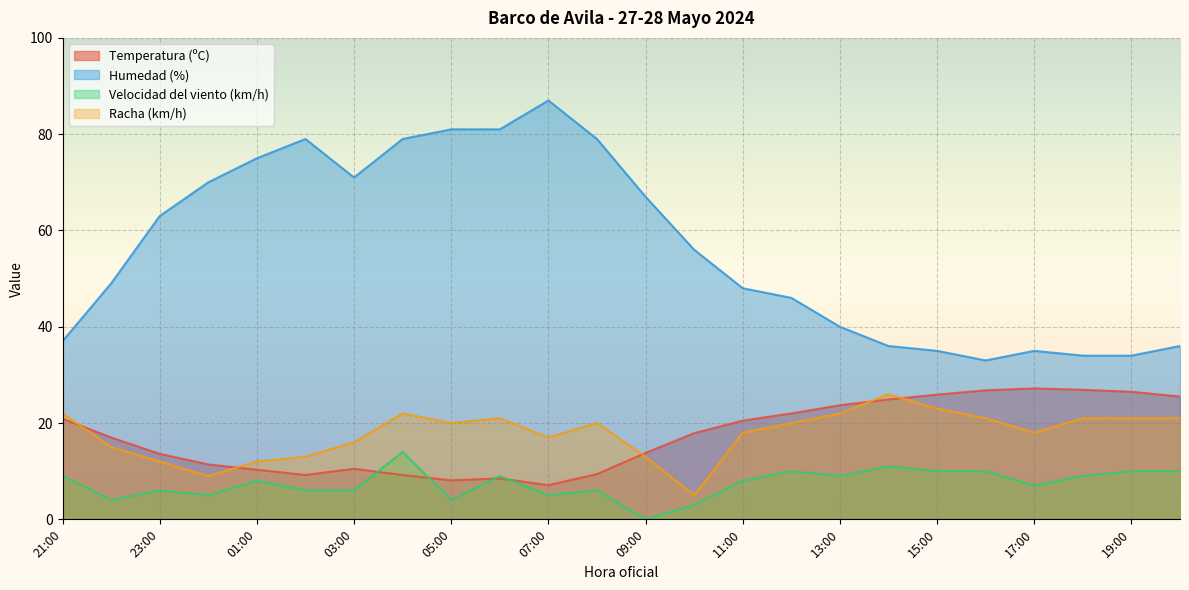

What is the value of the Velocidad del viento (km/h) point at the 21st from the left?

7.0